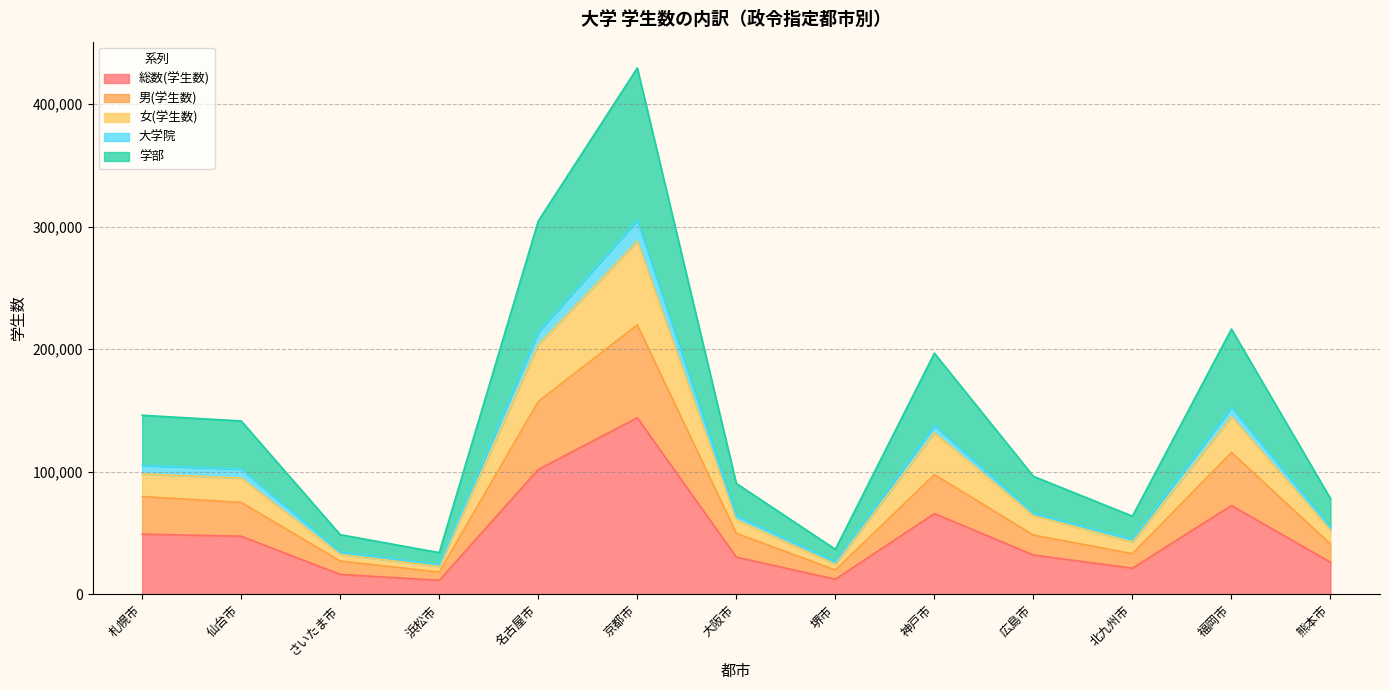

The 男(学生数) series shows 115799 at 福岡市. True or false?

True